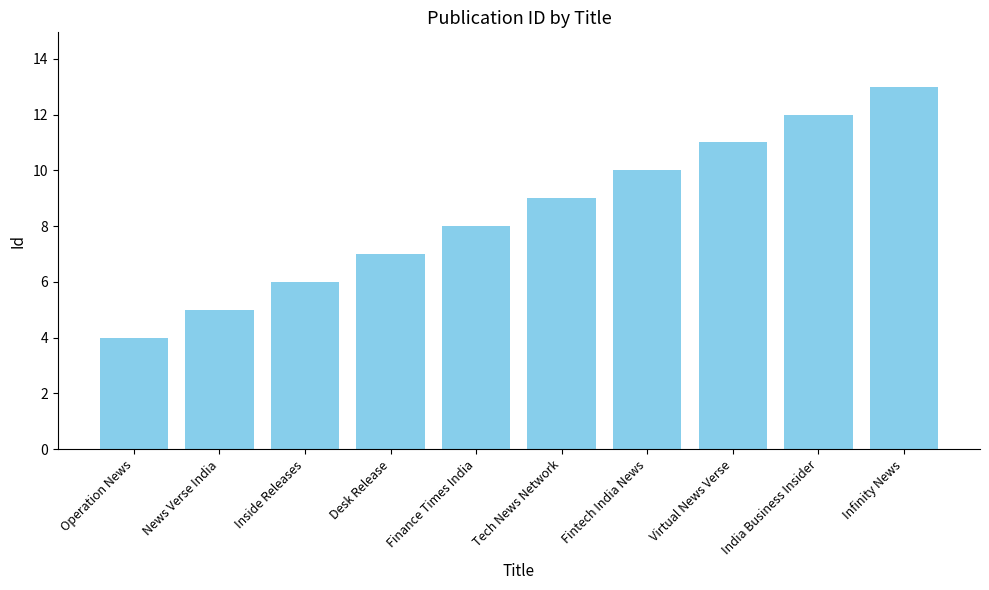

Rank the categories by value from highest to lowest.

Infinity News, India Business Insider, Virtual News Verse, Fintech India News, Tech News Network, Finance Times India, Desk Release, Inside Releases, News Verse India, Operation News